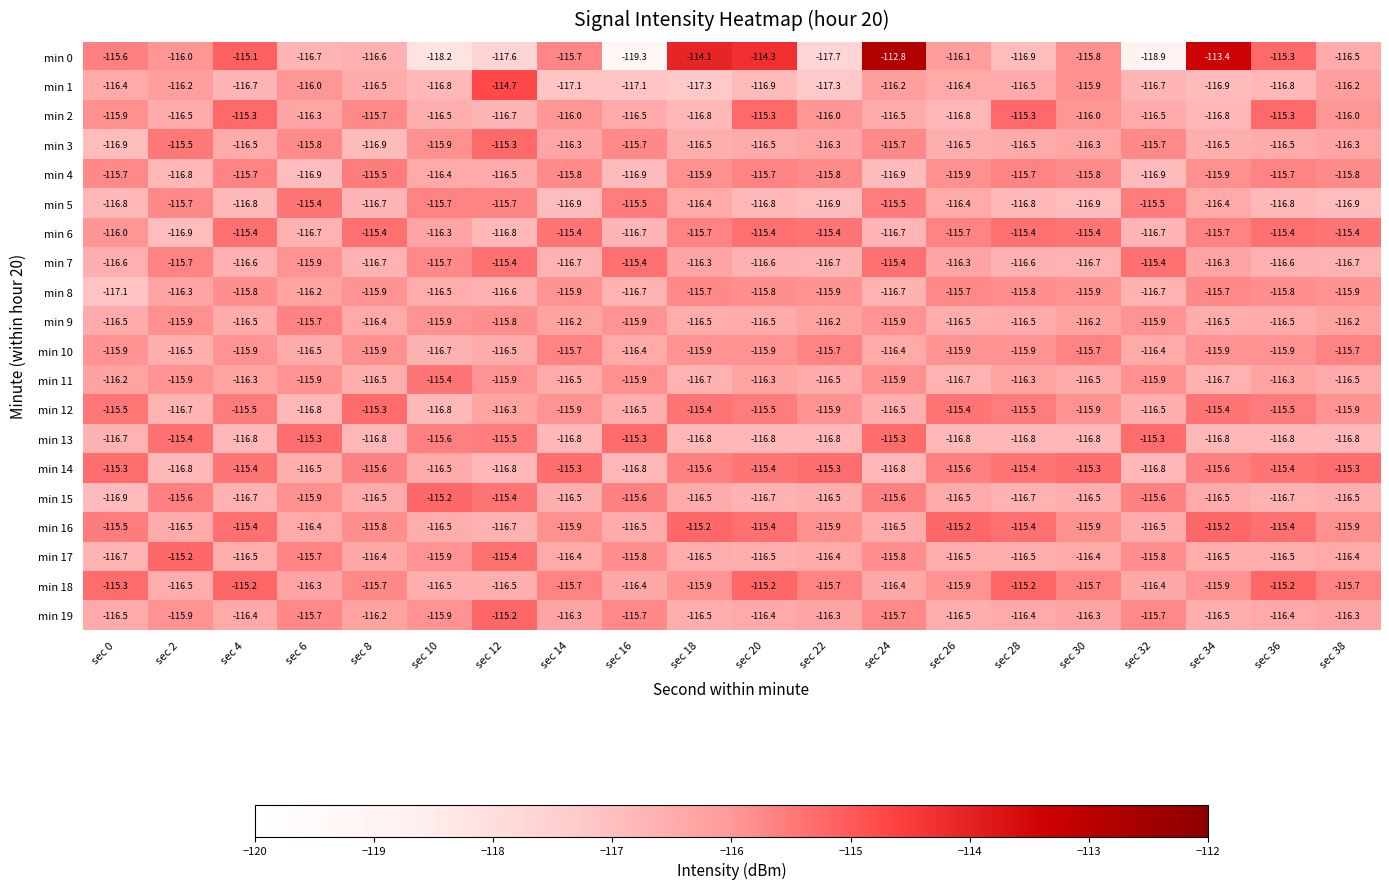

What is the difference between the maximum and minimum values in the min 19 series?

1.3